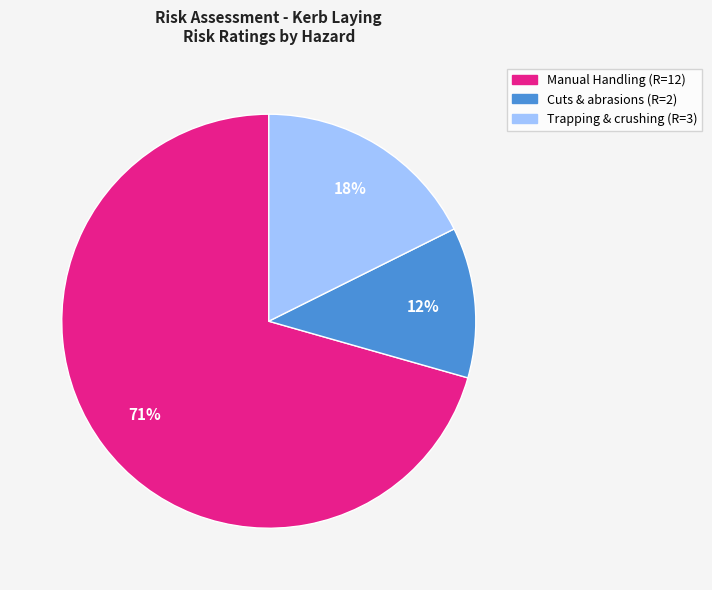

What percentage is the Trapping & crushing (R=3) slice, to the nearest percent?

18%